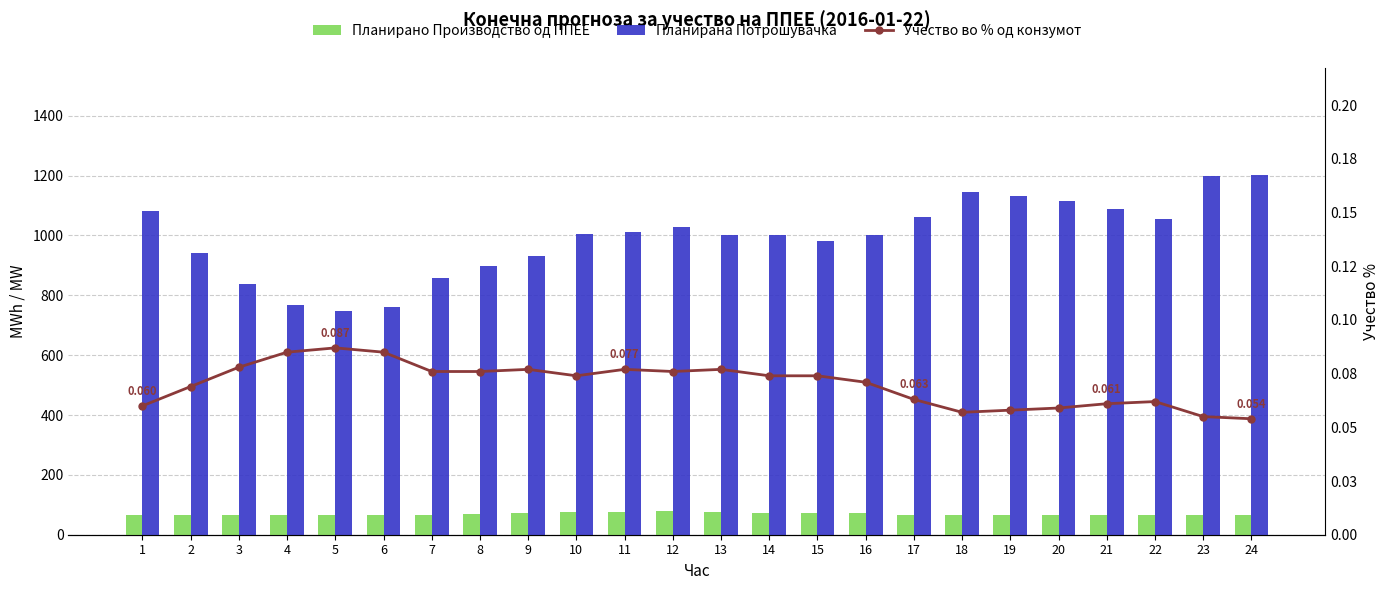

Which series has the widest spread of values?

Планирана Потрошувачка